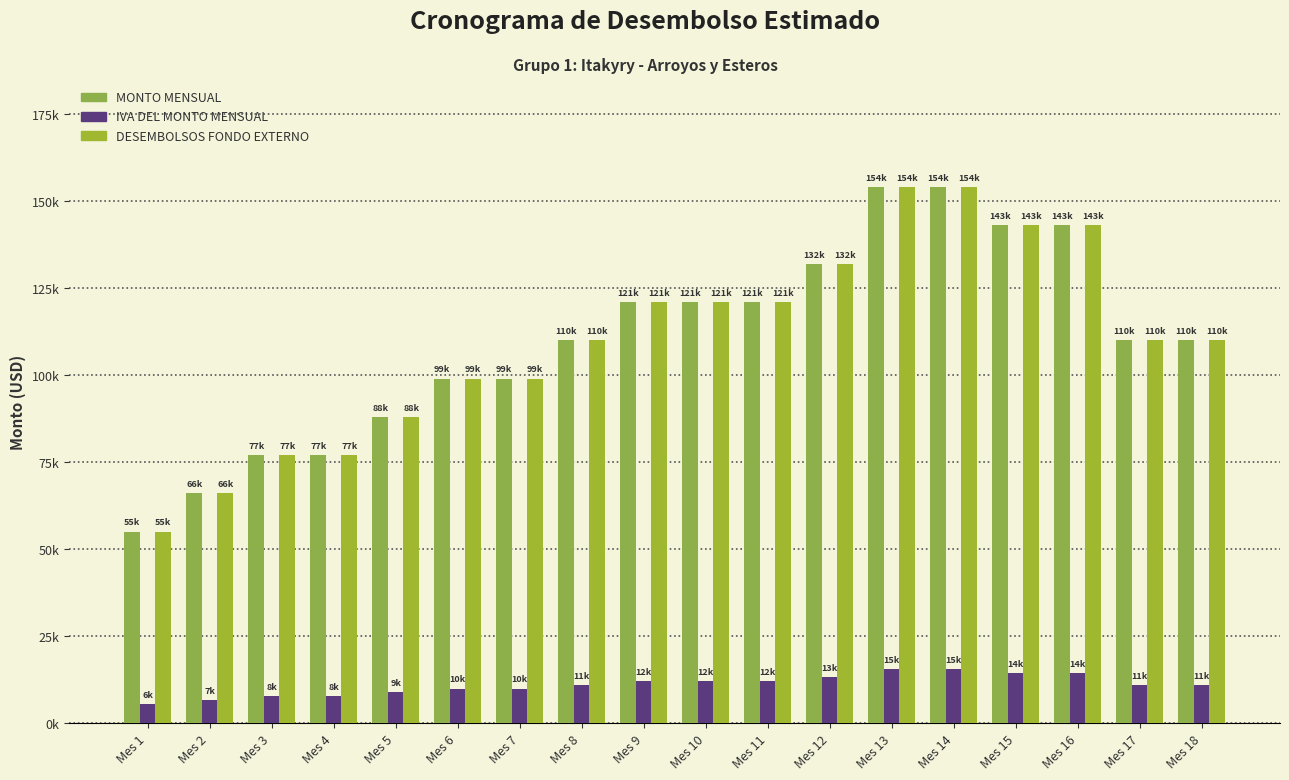

Rank the series by their maximum value, from highest to lowest.

MONTO MENSUAL, DESEMBOLSOS FONDO EXTERNO, IVA DEL MONTO MENSUAL